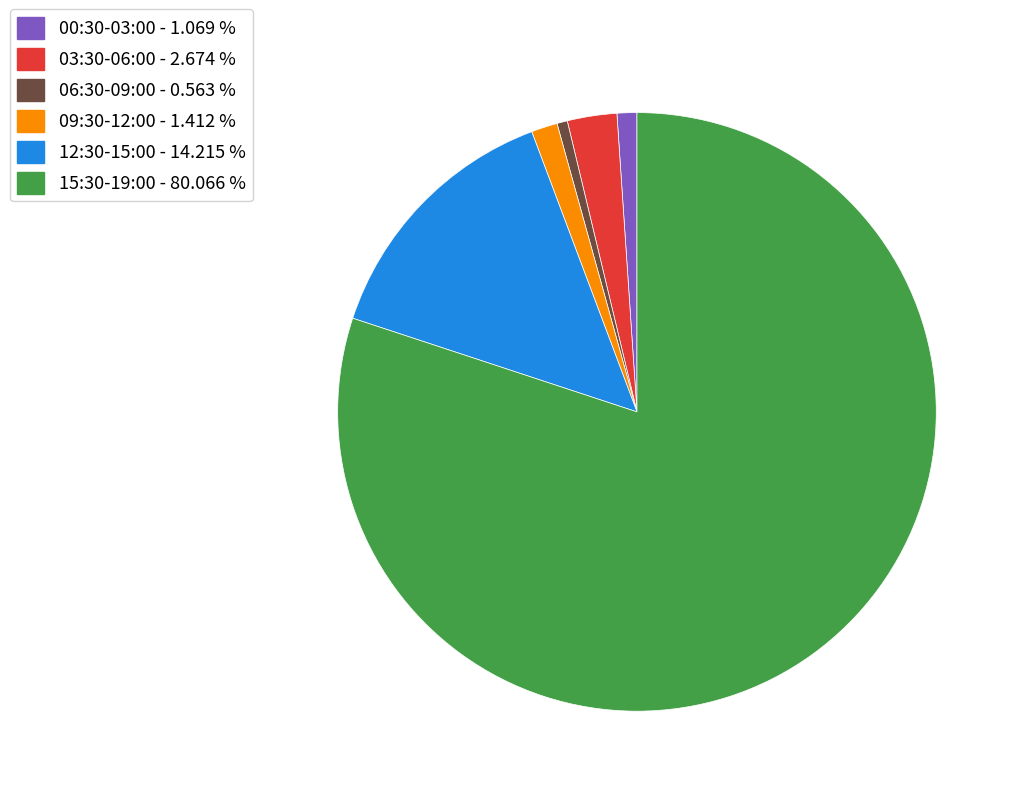

How many slices are in this pie chart?

6